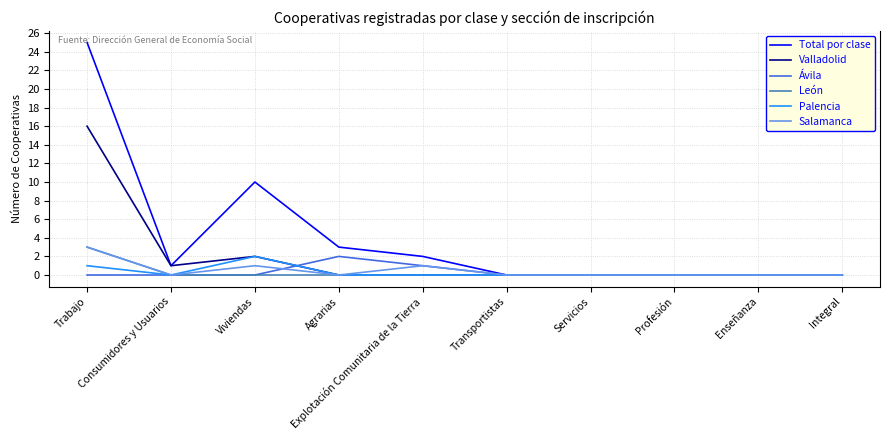

Which series has the widest spread of values?

Total por clase